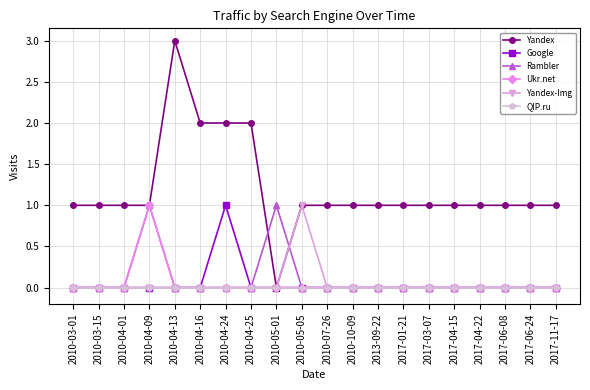

What is the difference between the maximum and second lowest values in the Yandex-Img series?

1